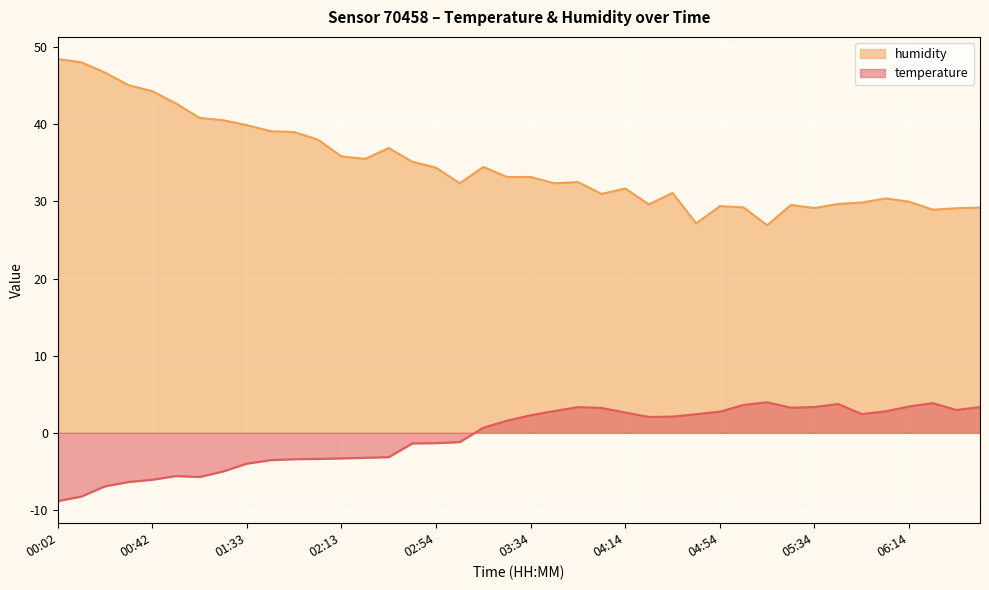

List the series in order of their peak value, lowest first.

temperature, humidity